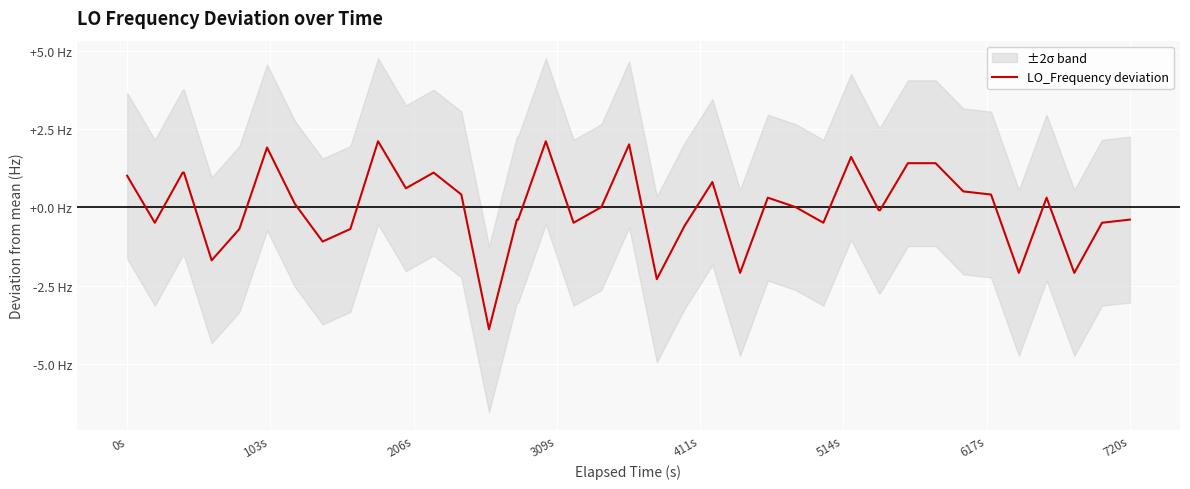

How many interior local valleys (lower than both neighbors) does the data have?

11